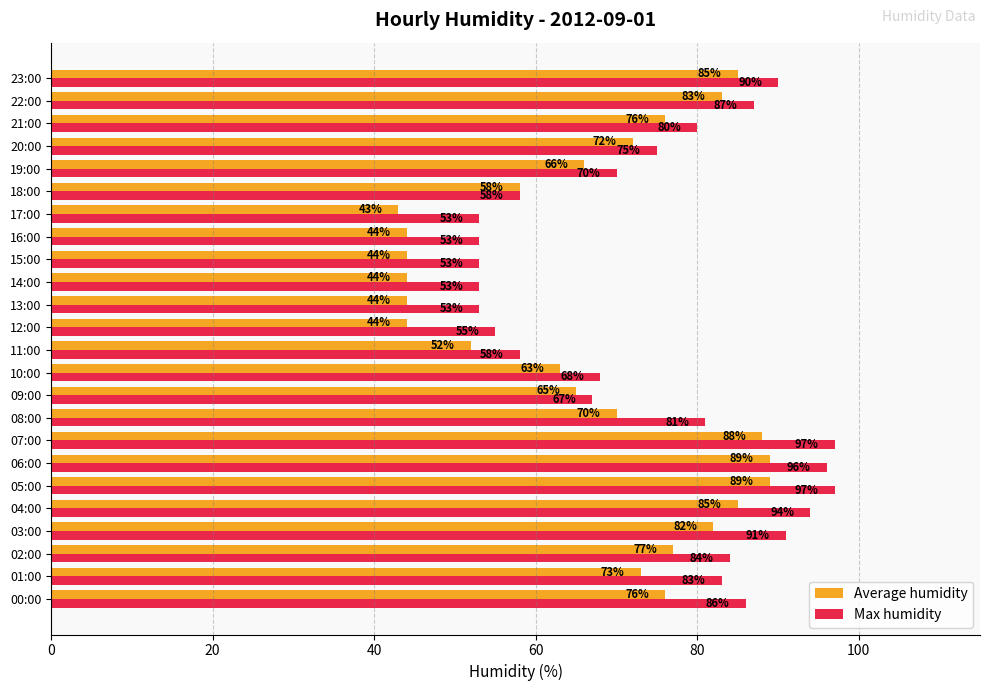

Which series has the largest total across all categories?

Max humidity